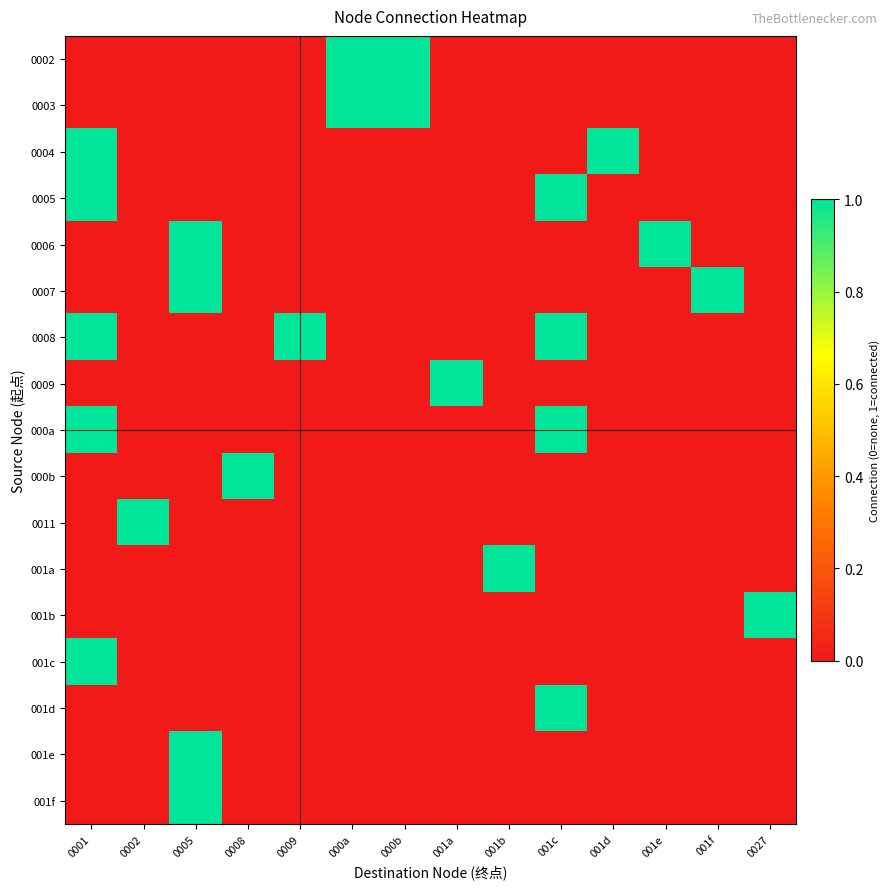

Rank the series at 001c from highest to lowest value.

0005, 0008, 000a, 001d, 0002, 0003, 0004, 0006, 0007, 0009, 000b, 0011, 001a, 001b, 001c, 001e, 001f